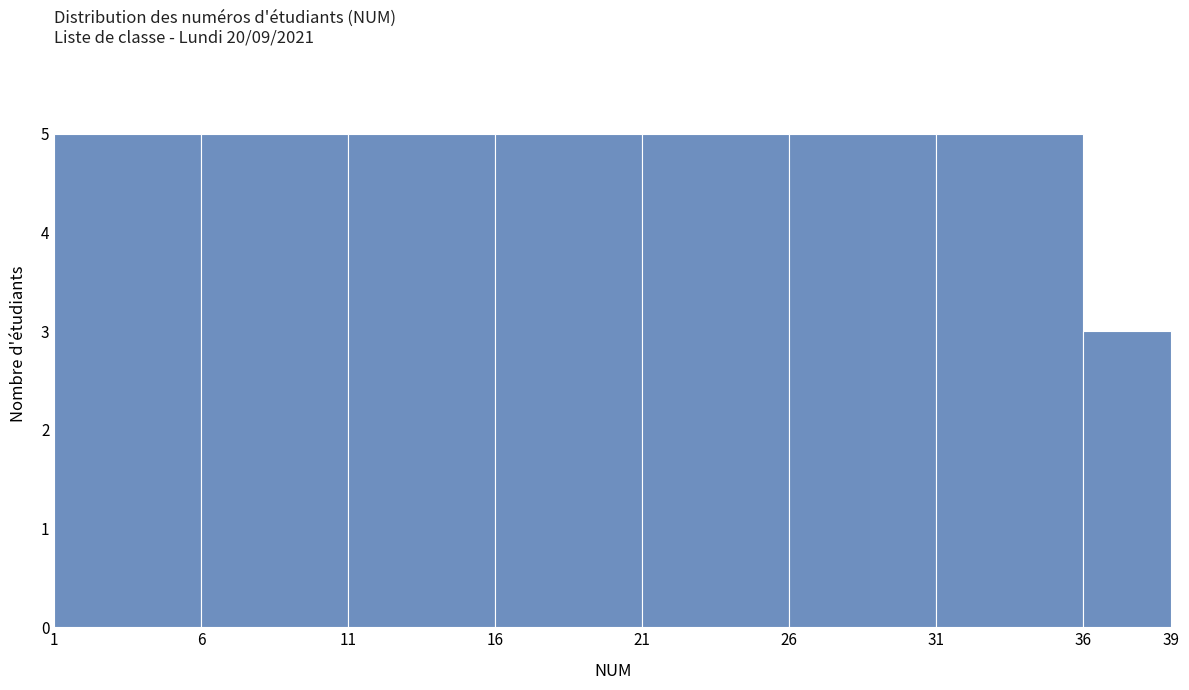

Reading left to right, list every bar in this chart as the range it spans on the x-axis followed by its height. The values are not printed on the chart, so give them approximately, as read against the axis.

1 to 6: 5
6 to 11: 5
11 to 16: 5
16 to 21: 5
21 to 26: 5
26 to 31: 5
31 to 36: 5
36 to 39: 3